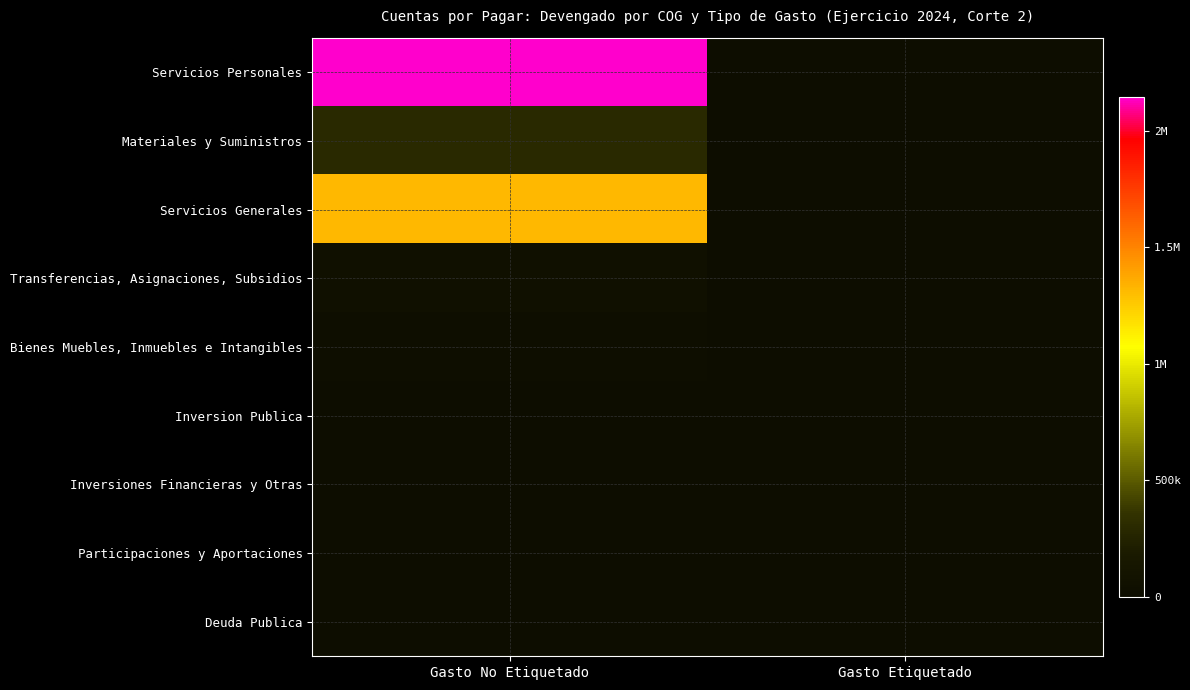

Which series has the largest total across all categories?

Servicios Personales